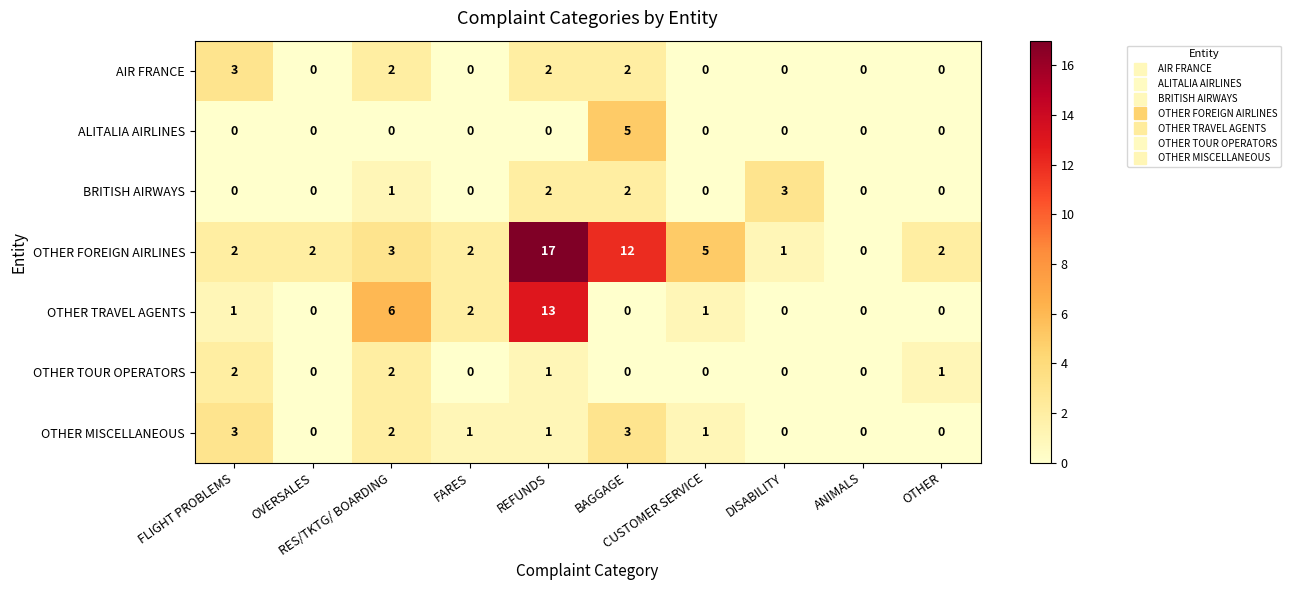

What is the sum of all BRITISH AIRWAYS values?

8